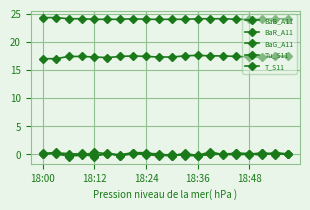

How many series are shown in this chart?

5